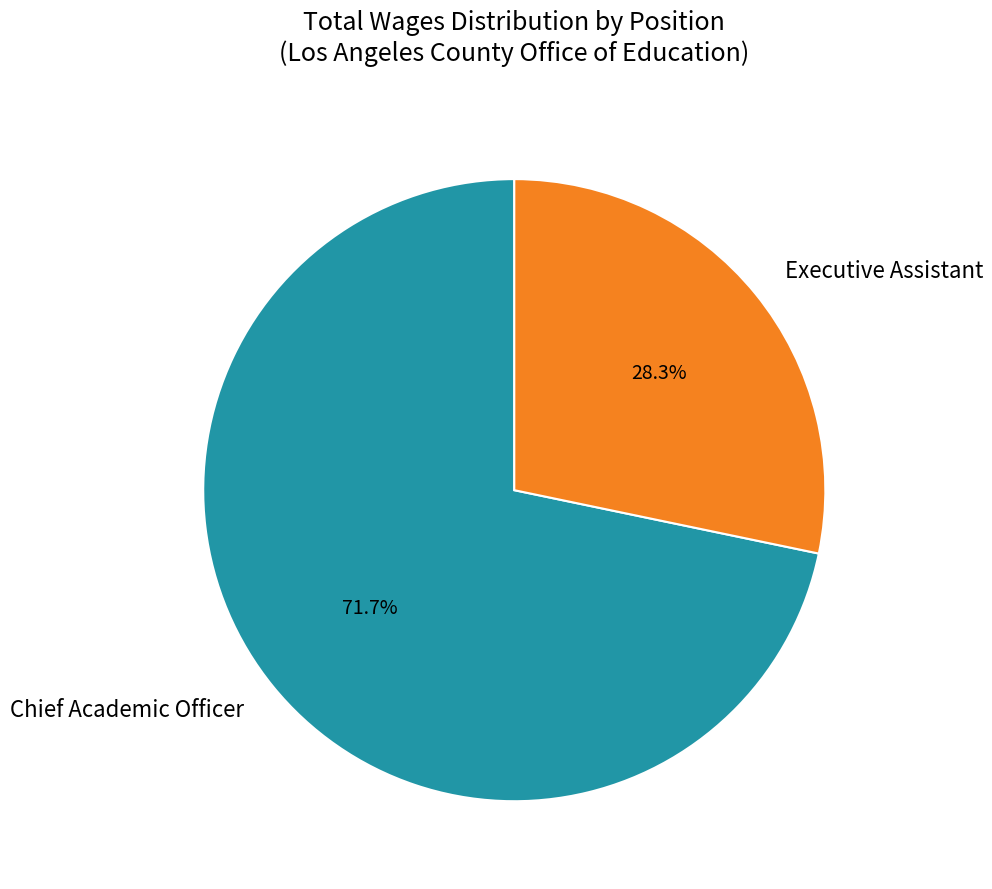

To the nearest percent, what is the difference between the largest and smallest slice percentages?

43%